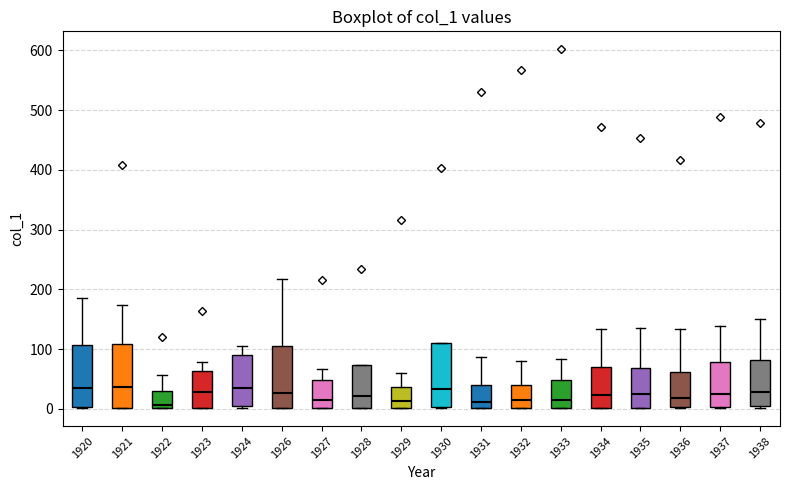

Where is the lower edge of the box at x = 1937 on the y-axis? The values are not printed on the chart, so give them approximately, as read against the axis.

0